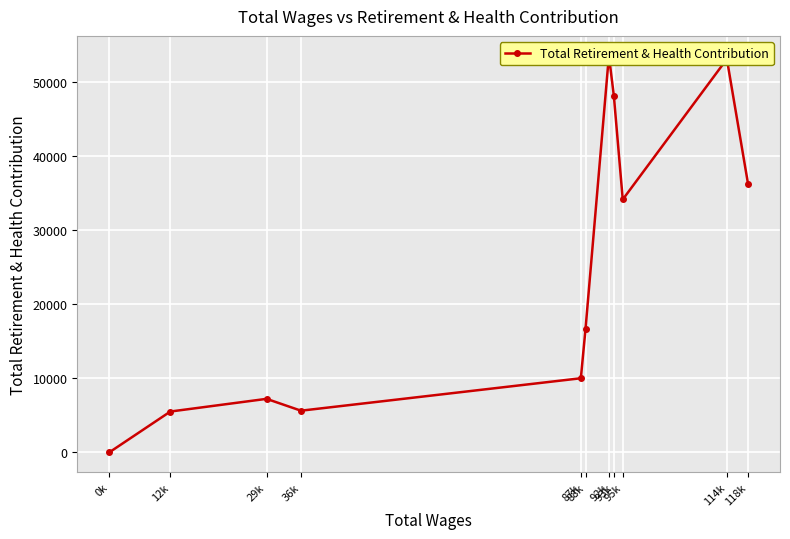

Between 0k and 36k, which is larger?

36k